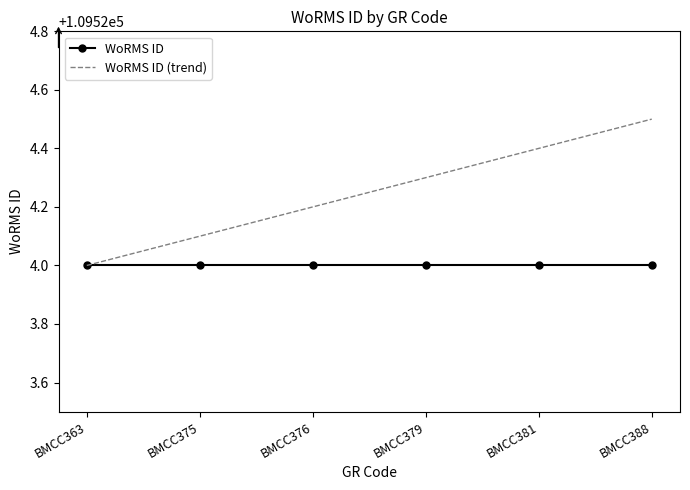

Read the WoRMS ID value at BMCC376.

109524.0